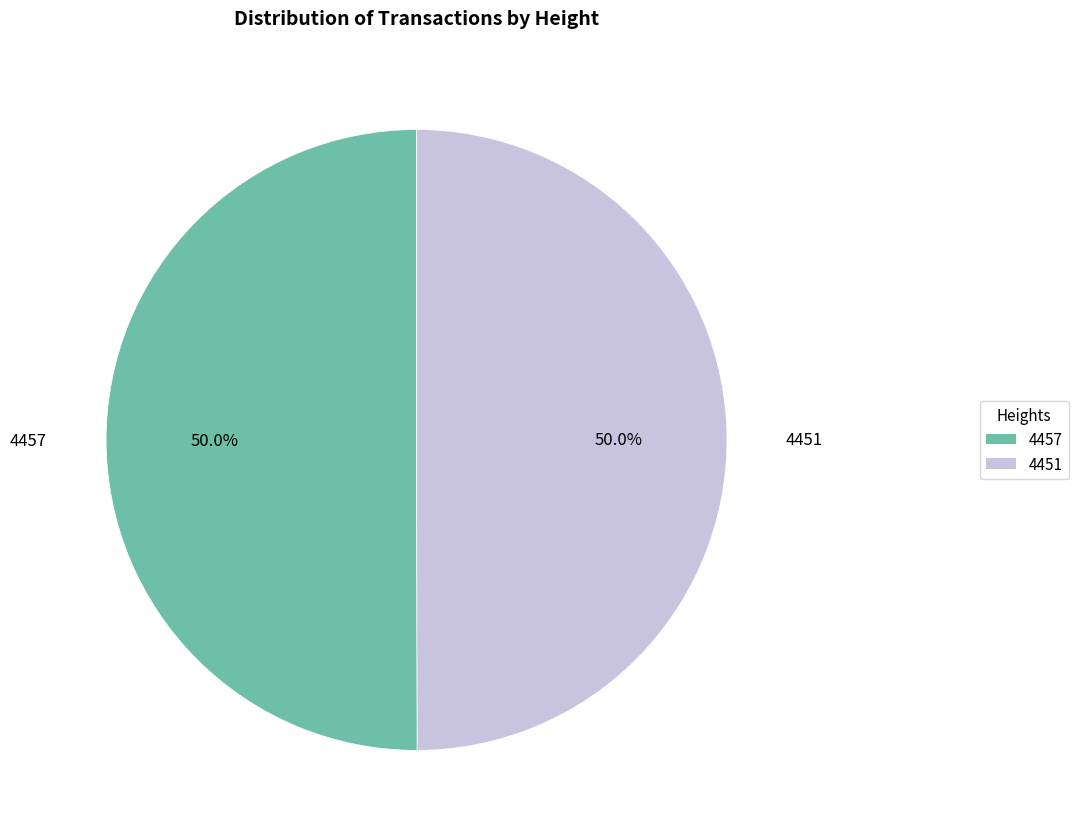

The 4451 slice represents 50% of the pie. True or false?

True